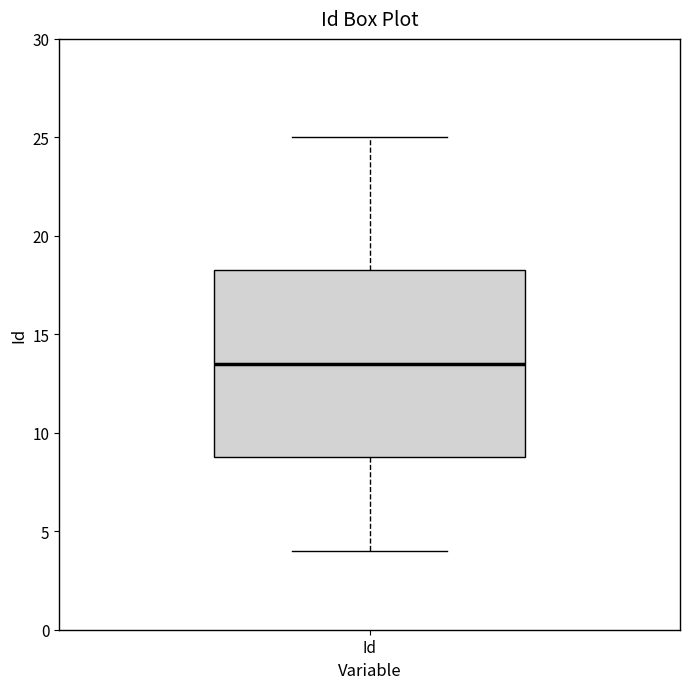

Where does the lower whisker of the box for Id end on the y-axis? The values are not printed on the chart, so give them approximately, as read against the axis.

4.0